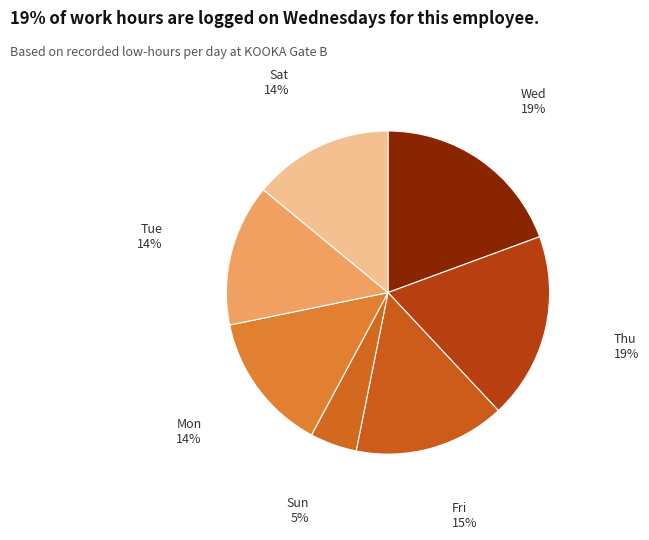

Which has a higher value, Fri or Sat?

Fri